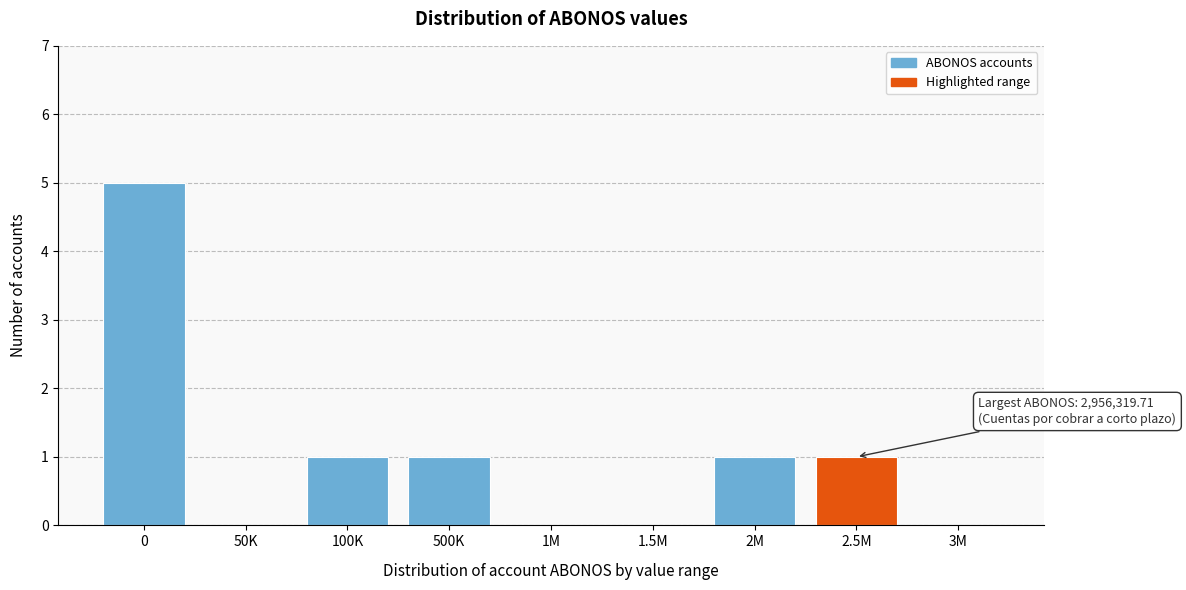

Reading left to right, what are all the values shown in this chart?

0=5	50K=0	100K=1	500K=1	1M=0	1.5M=0	2M=1	2.5M=1	3M=0